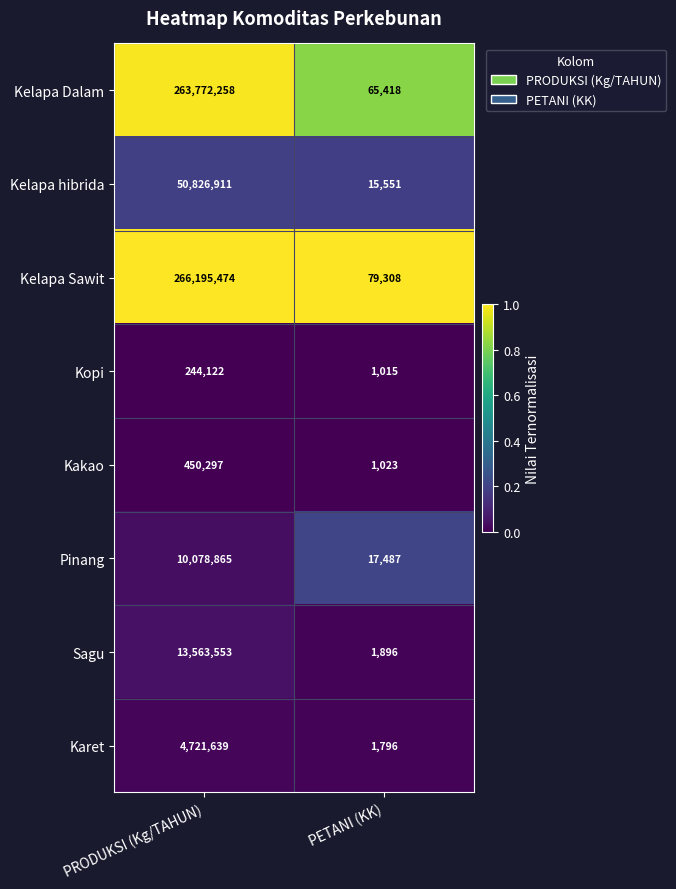

Which series changed the most between PRODUKSI (Kg/TAHUN) and PETANI (KK)?

Kelapa Sawit